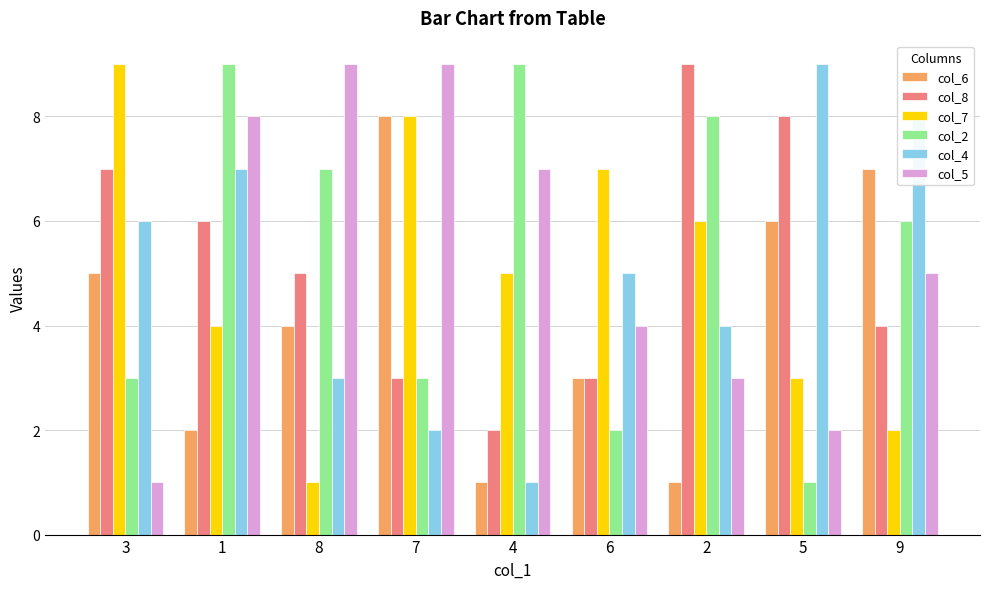

What position from the left is 2?

7